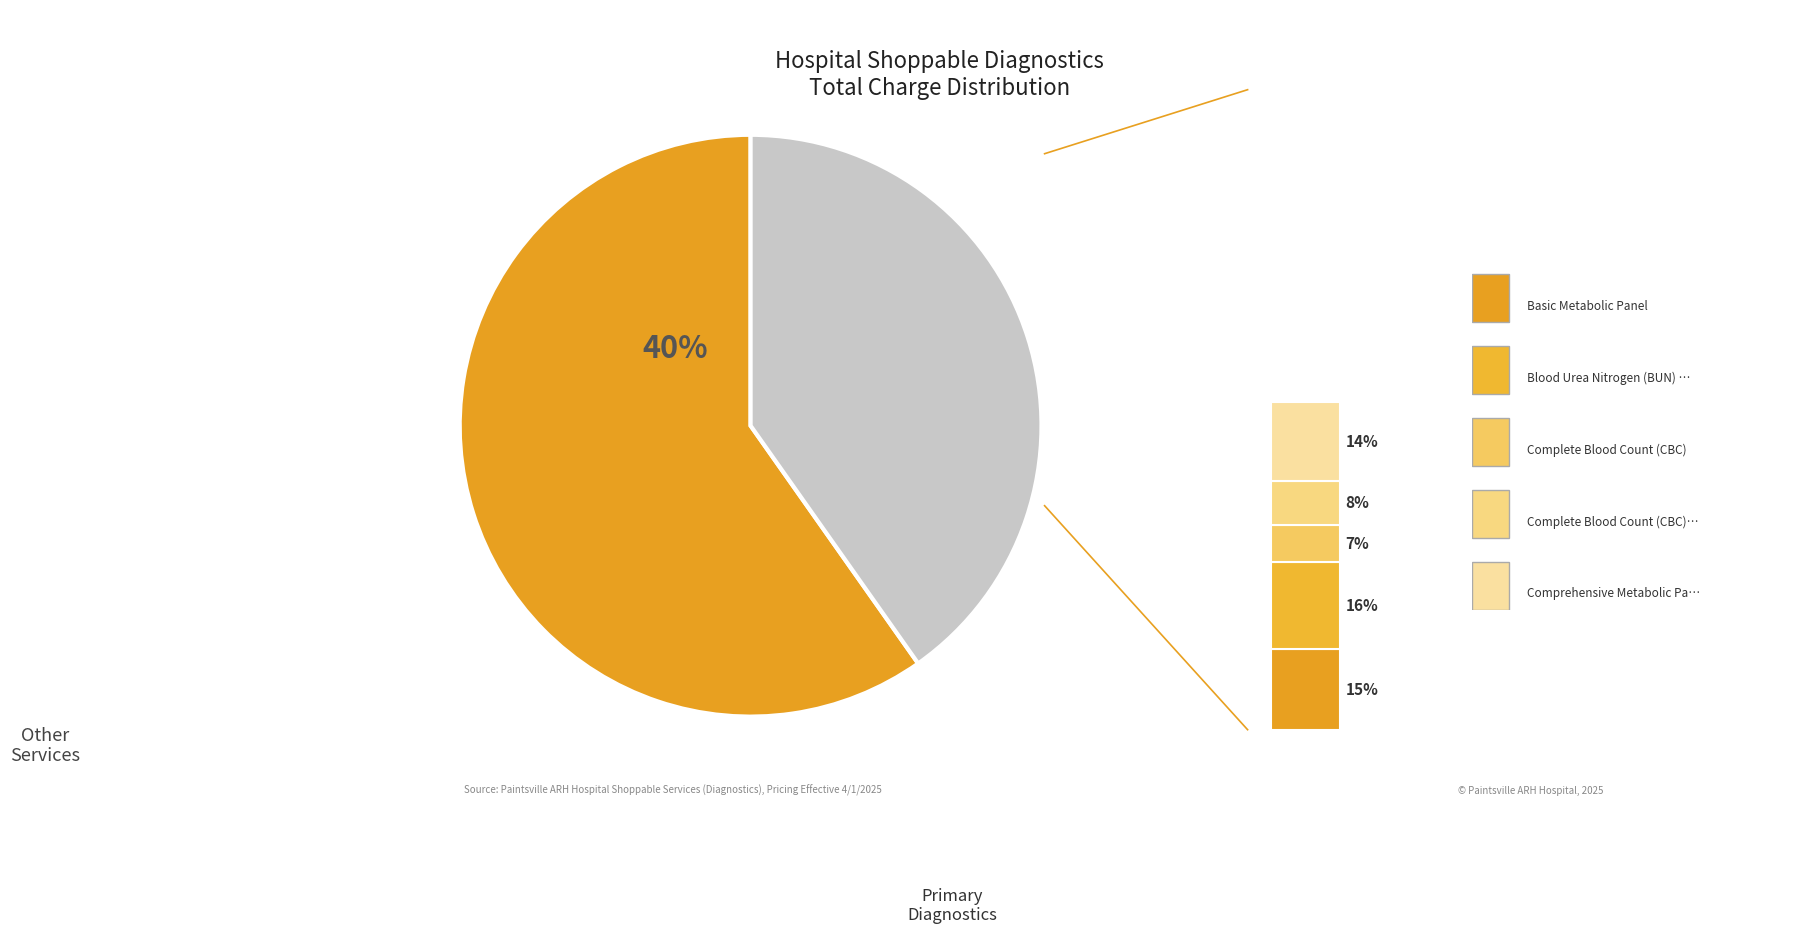

Is there a majority slice in this chart?

No